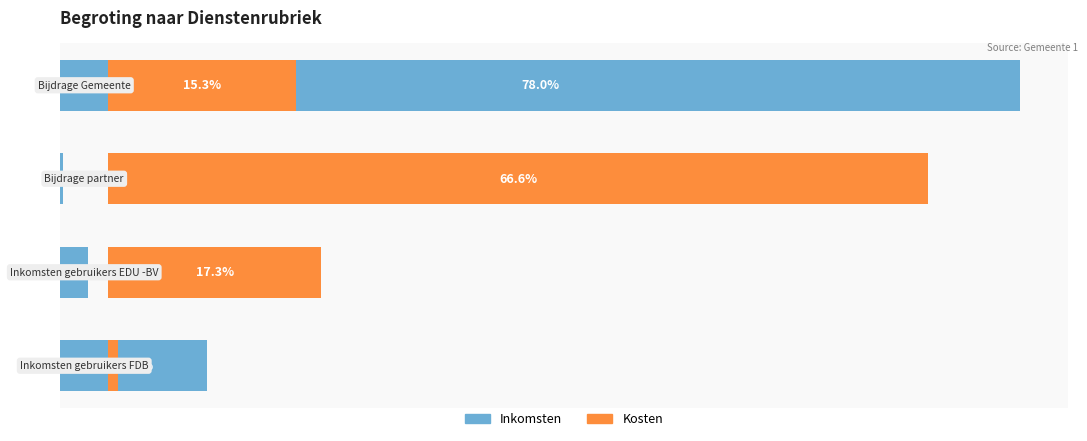

How many data points in Inkomsten are above 125000?

1